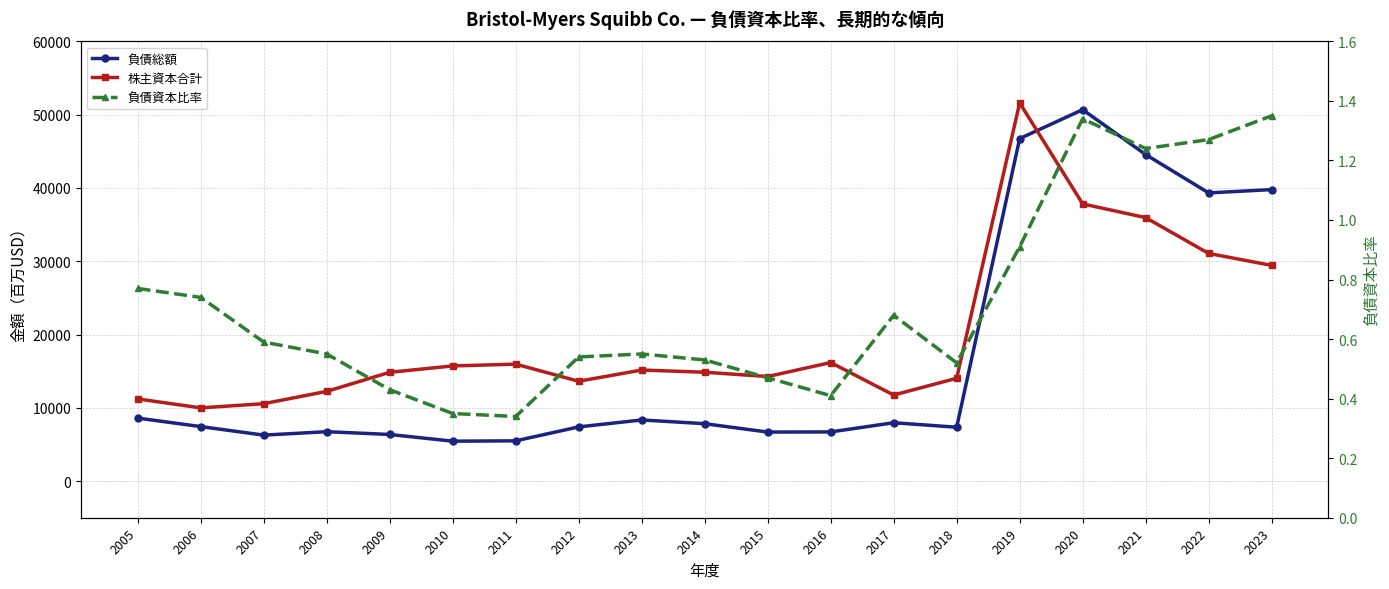

How many interior local peaks does the 負債総額 series have?

4